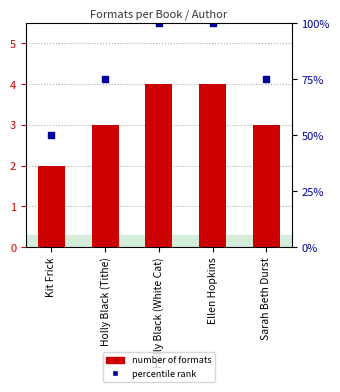

Is the value of percentile rank at Kit Frick greater than the value of number of formats at Holly Black (White Cat)?

No